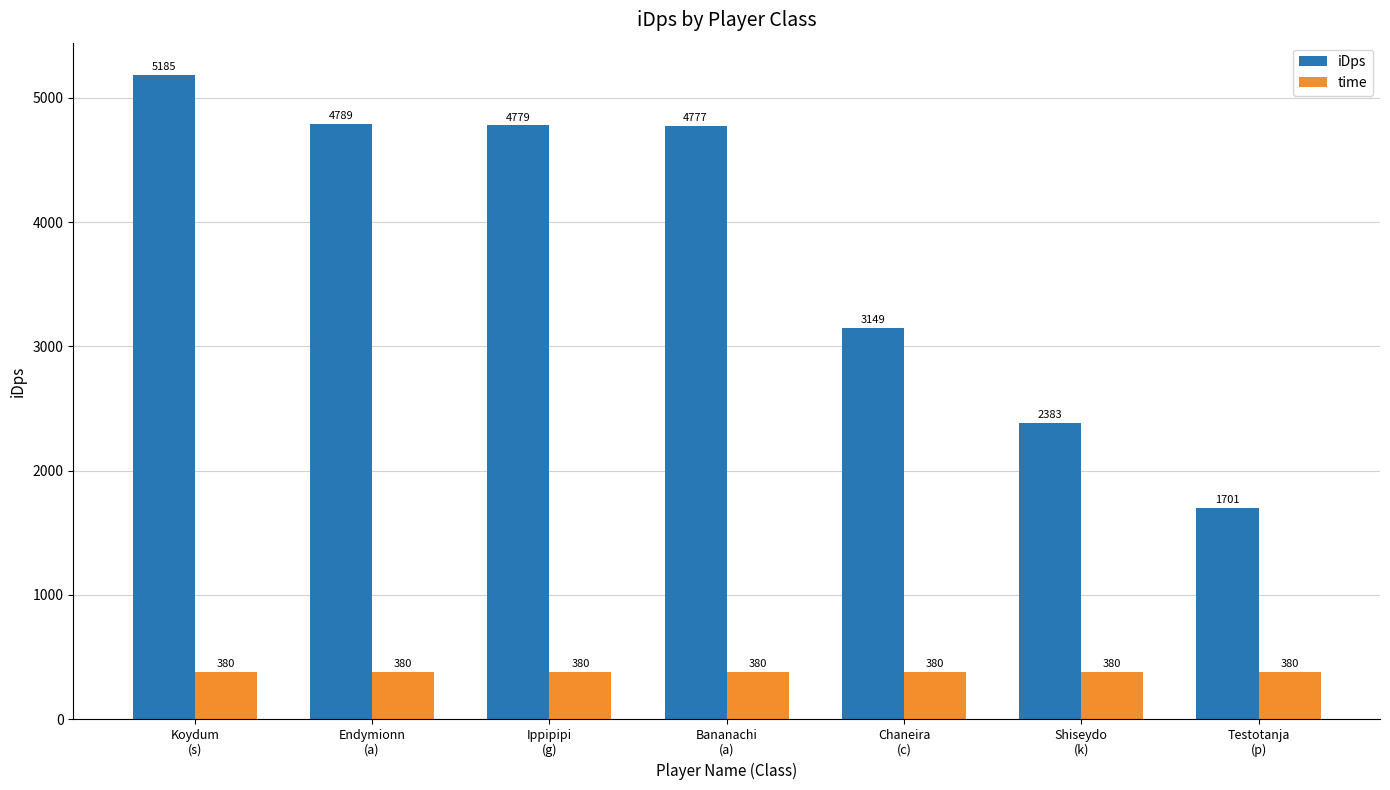

What is the minimum value for iDps?

1701.1